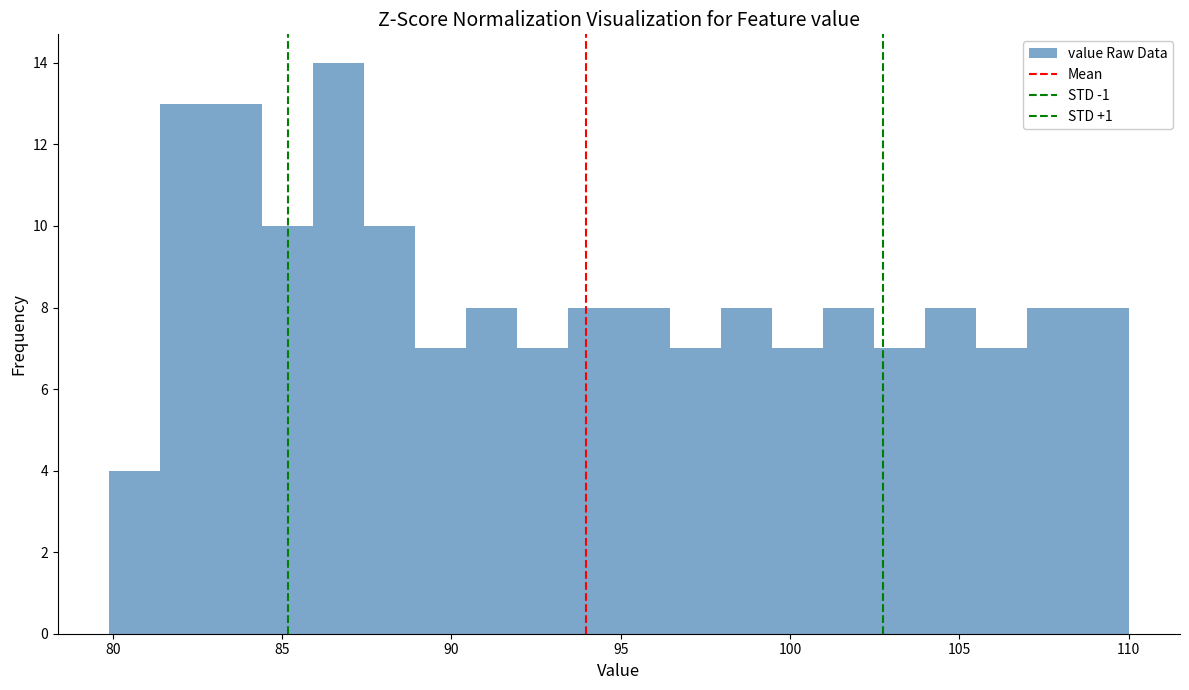

Read against the x-axis, roughly where is the centre of the tallest bar?

86.5